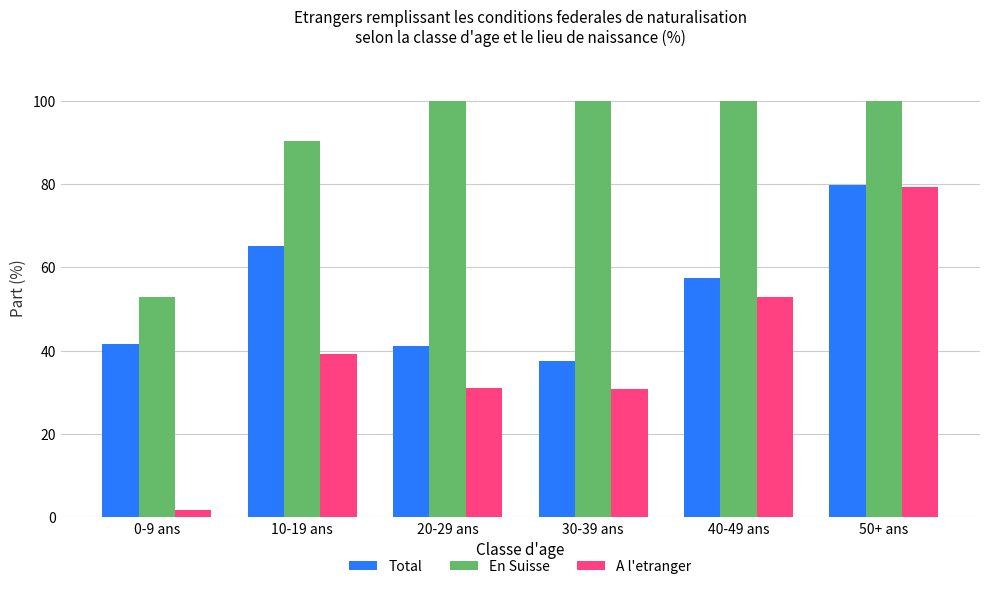

At 0-9 ans, list the series in order from smallest to largest.

A l'etranger, Total, En Suisse